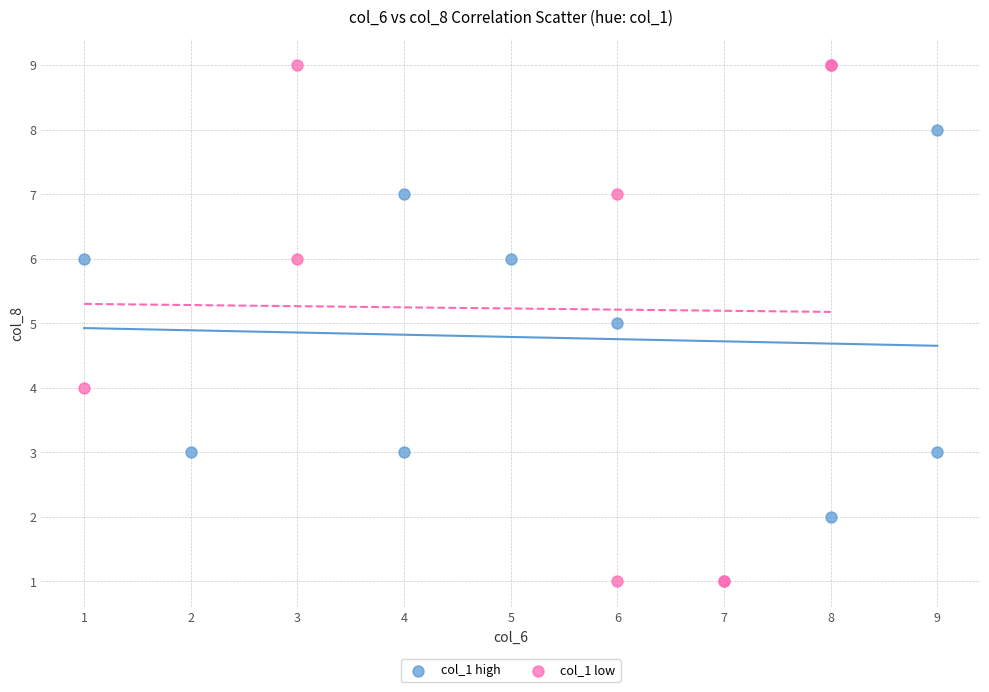

Which series contains the highest Y value?

col_1 low